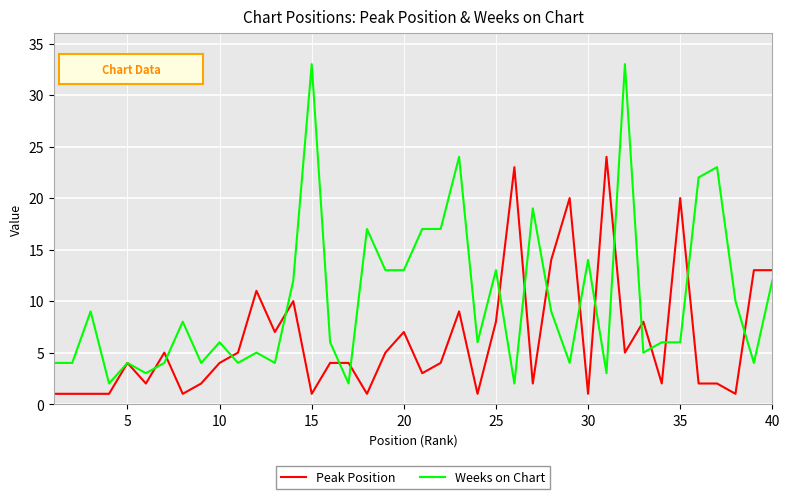

Which series has the largest total across all categories?

Weeks on Chart